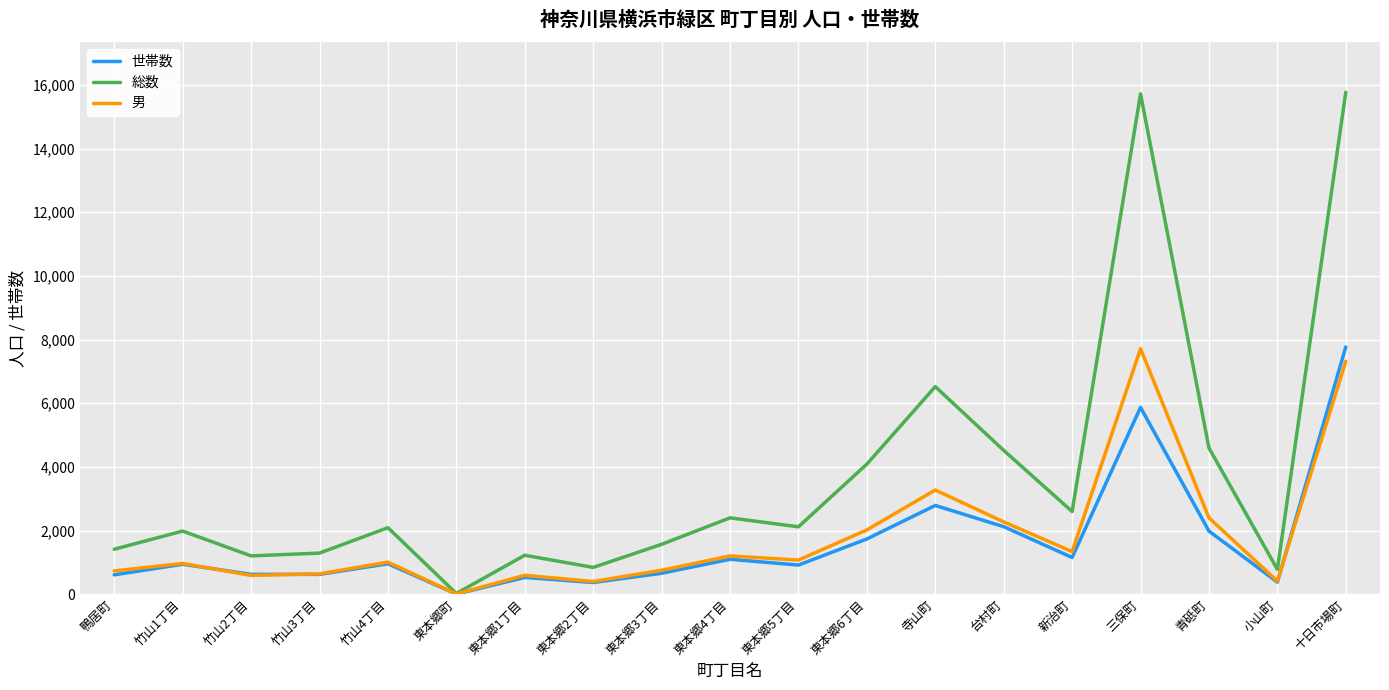

Which series changed the most between 竹山1丁目 and 東本郷6丁目?

総数